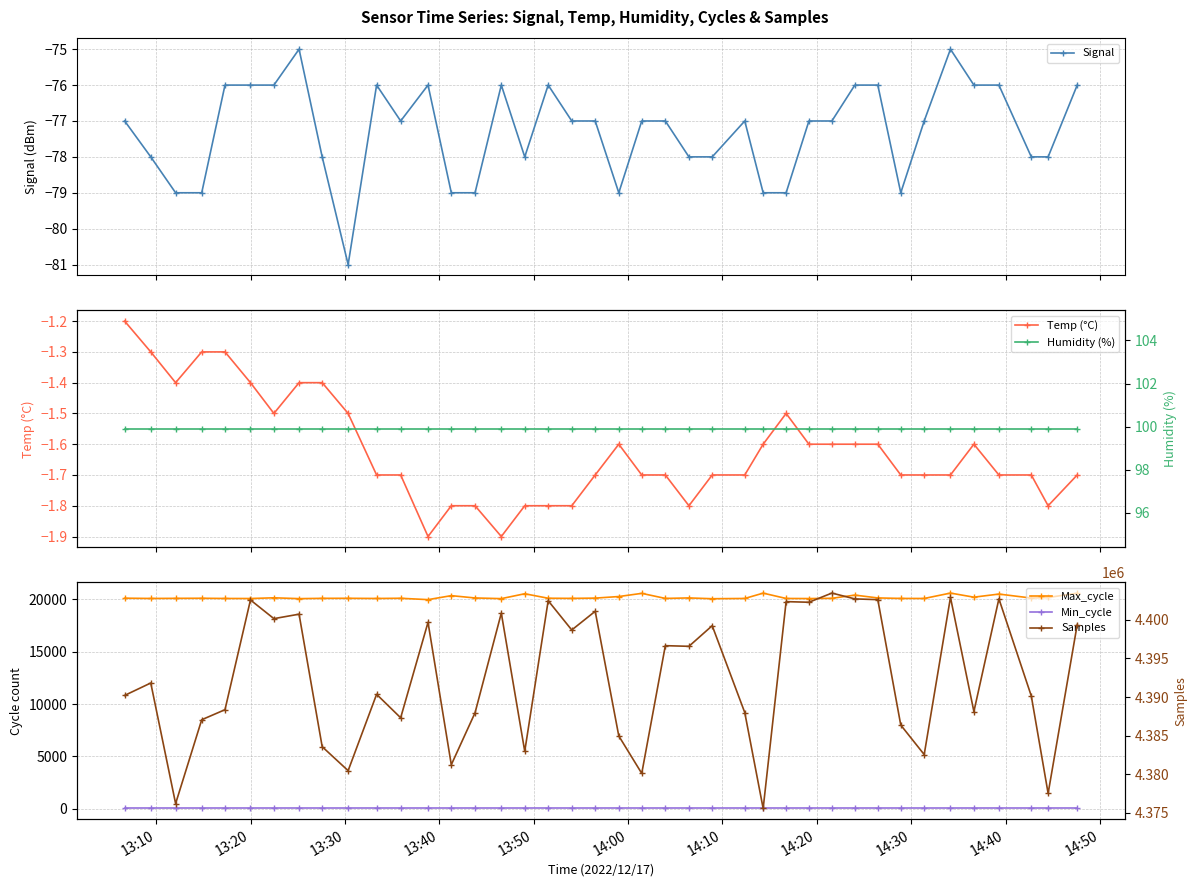

True or false: Signal has more than 0 points higher than both neighbors.

True